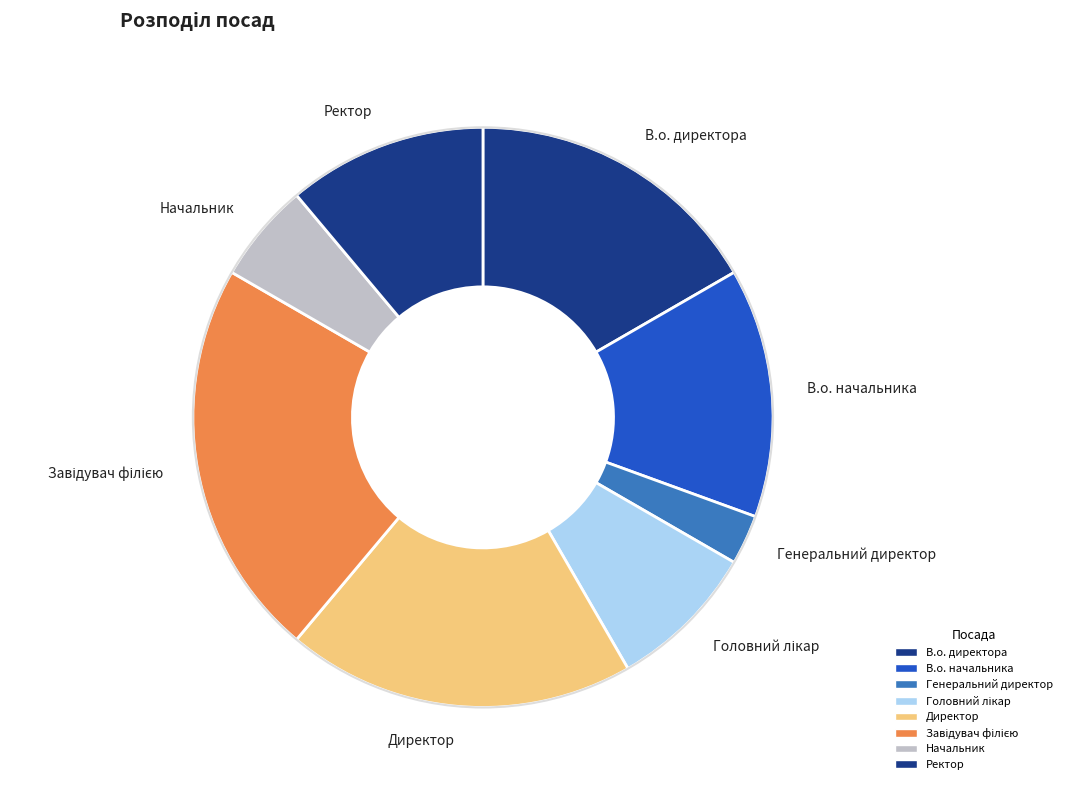

Combined, do Ректор and В.о. начальника account for over 50%?

No